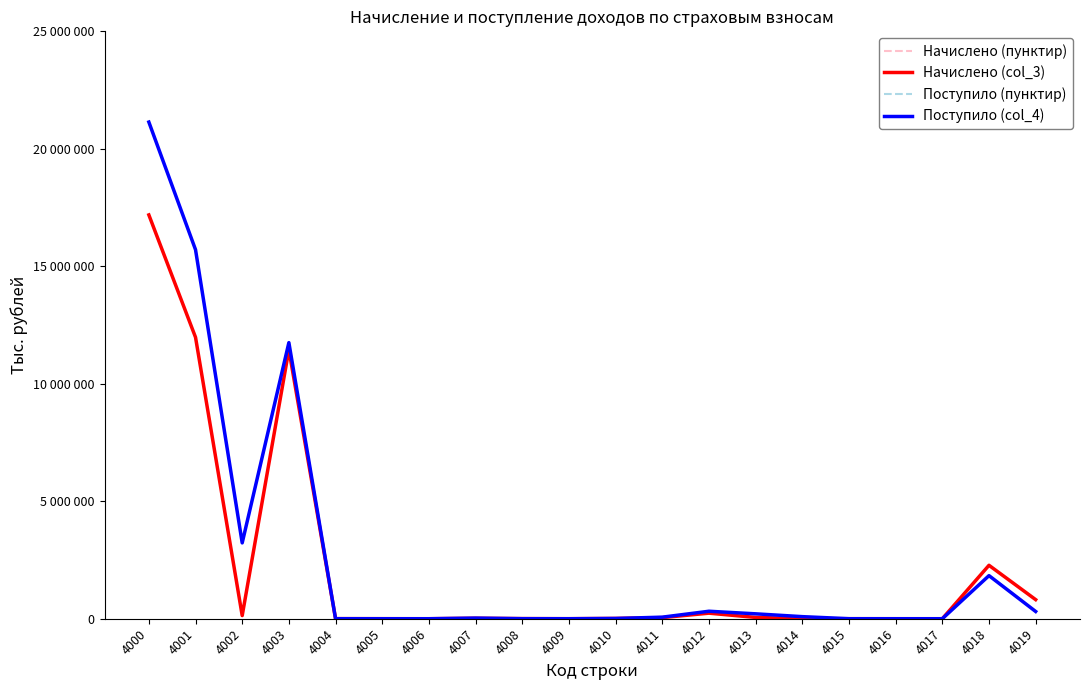

How many times do Начислено (col_3) and Поступило (col_4) cross each other?

5